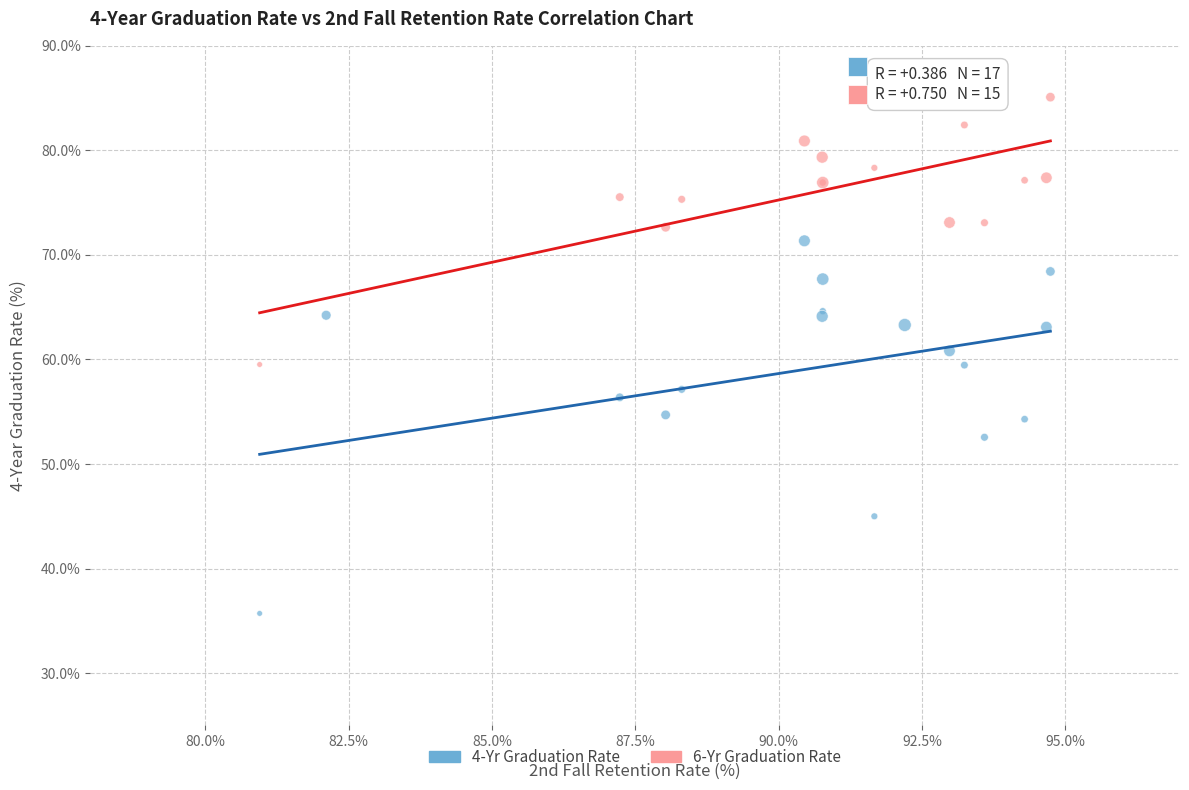

Which series has the largest Y range (max minus min)?

4-Yr Graduation Rate